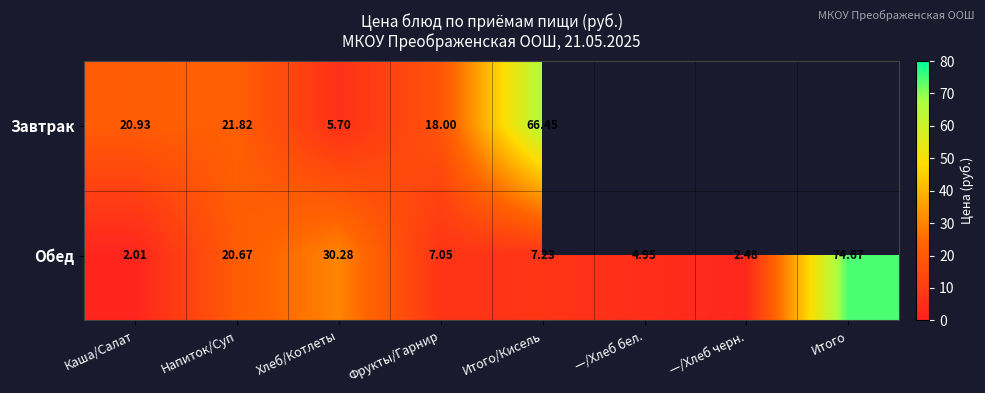

The value of Обед at Каша/Салат is 2.0. True or false?

True